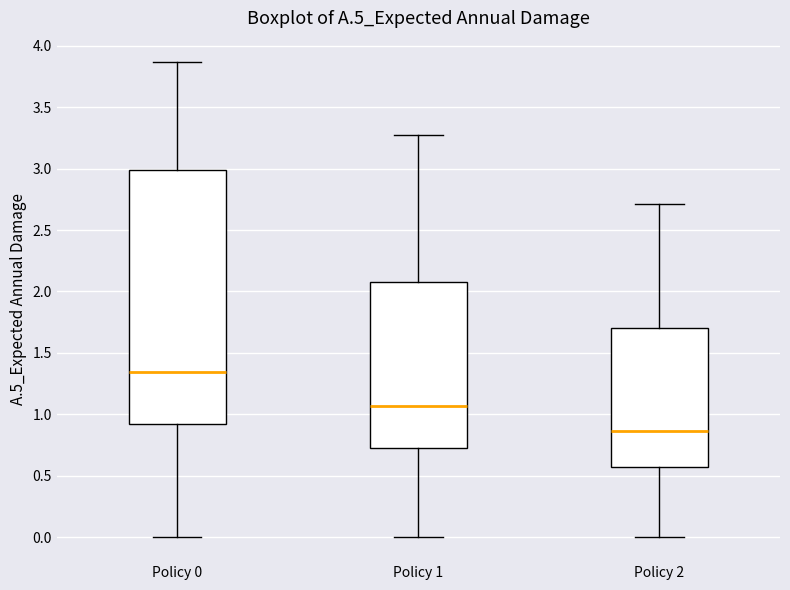

Reading left to right, read every box against the y-axis: the position of its median line, the range the box covers, and the ends of its whiskers. The values are not printed on the chart, so give them approximately, as read against the axis.

Policy 0: median 1.35, box 0.90 to 3.00, whiskers 0.00 to 3.85
Policy 1: median 1.05, box 0.75 to 2.10, whiskers 0.00 to 3.25
Policy 2: median 0.85, box 0.60 to 1.70, whiskers 0.00 to 2.70